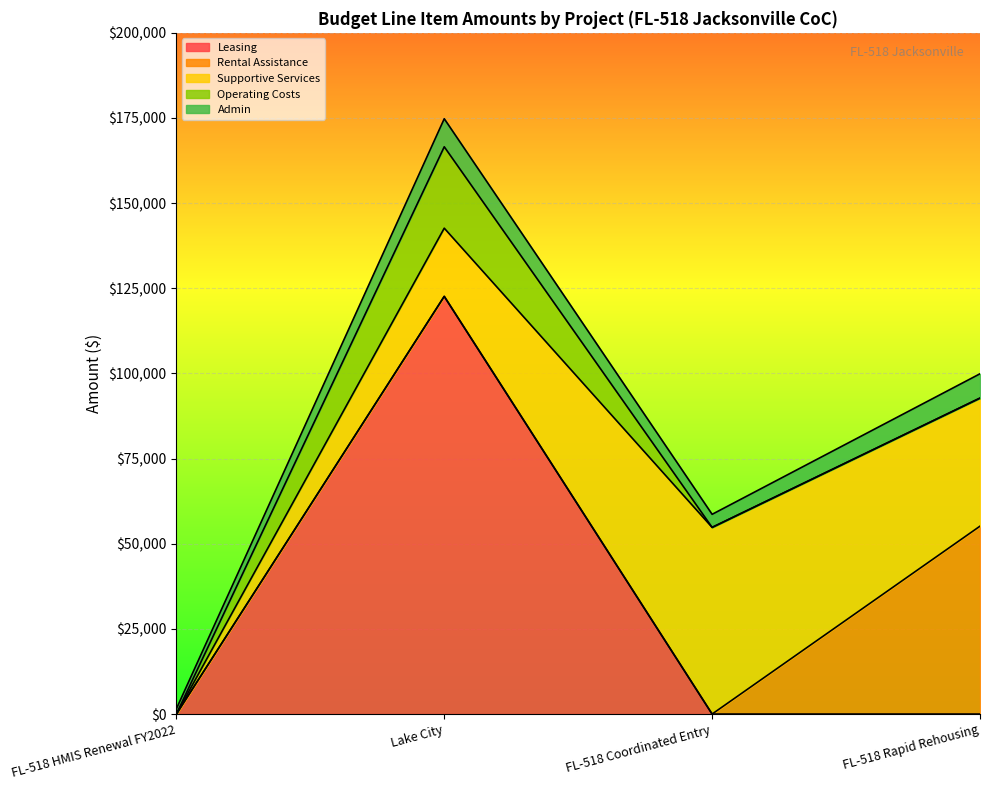

Does the chart display data point markers on the line(s)?

No